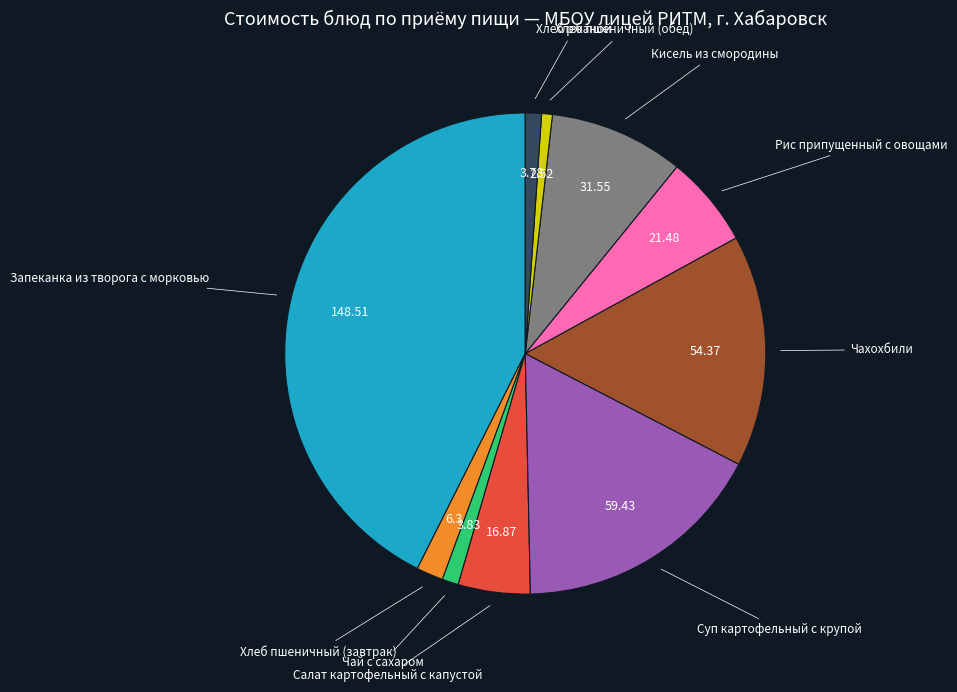

Is it true that Хлеб пшеничный (обед) is 11% of the pie?

False